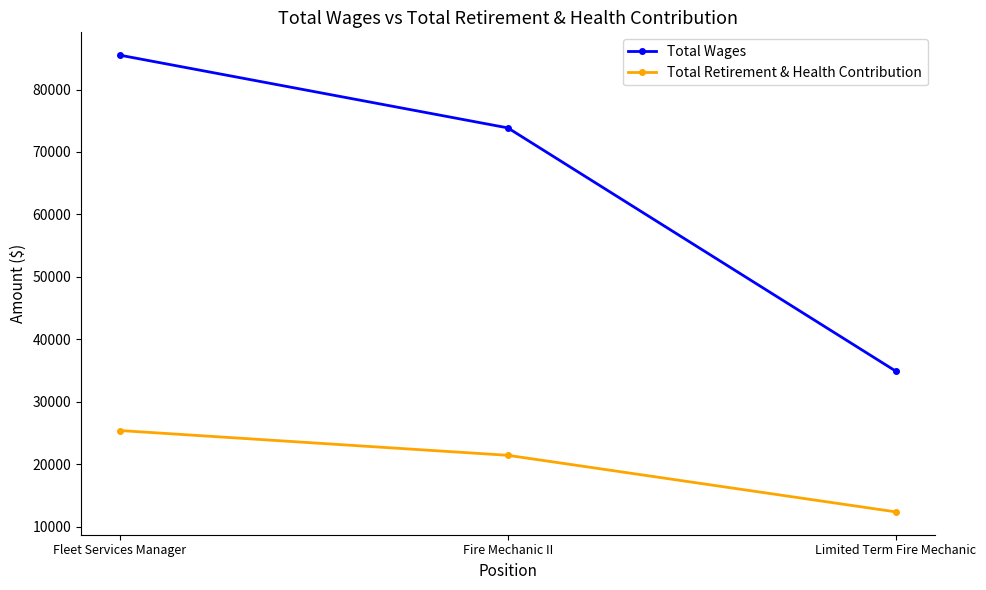

What are all the series names shown in the legend?

Total Wages, Total Retirement & Health Contribution